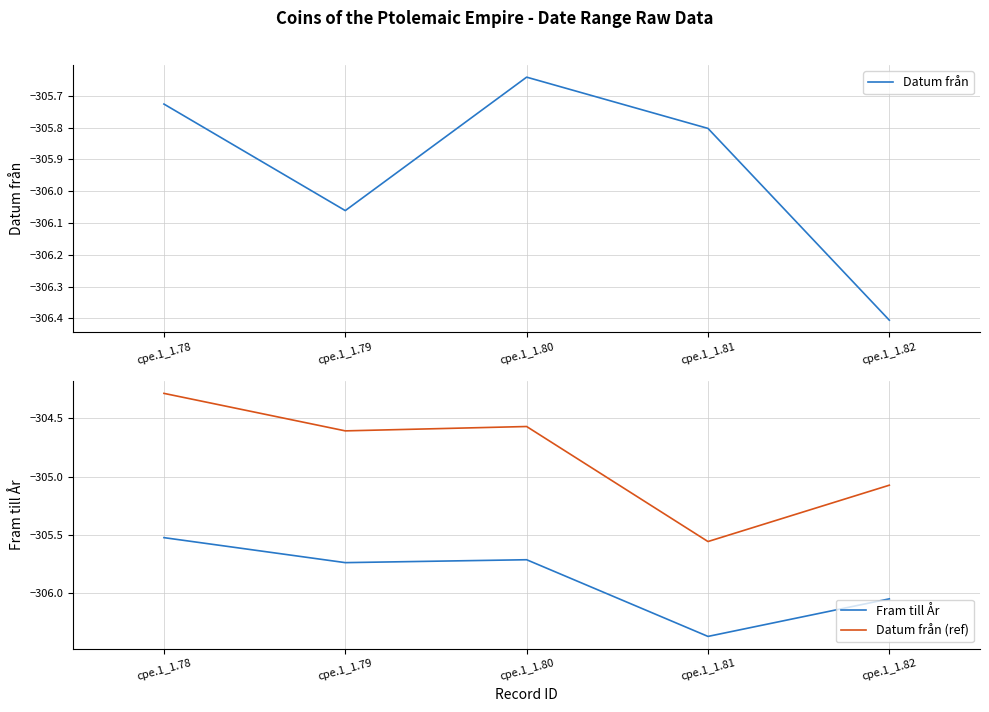

What is the difference between the highest and lowest values at cpe.1_1.78?

1.4